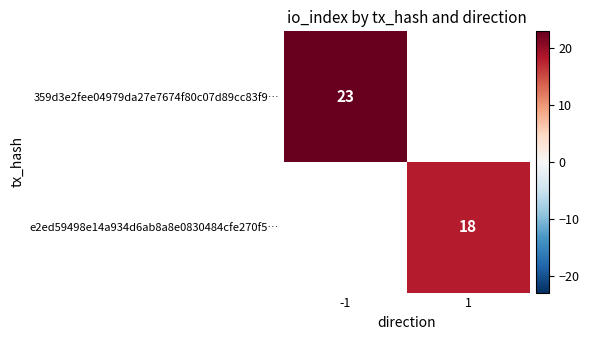

True or false: e2ed59498e14a934d6ab8a8e0830484cfe270f5… has a value of 18 at 1.

True